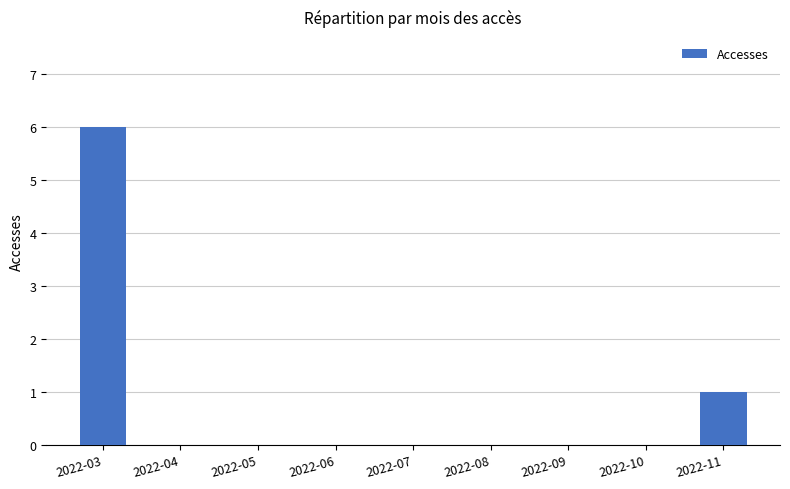

Is it true that the value at 2022-03 is 6?

True